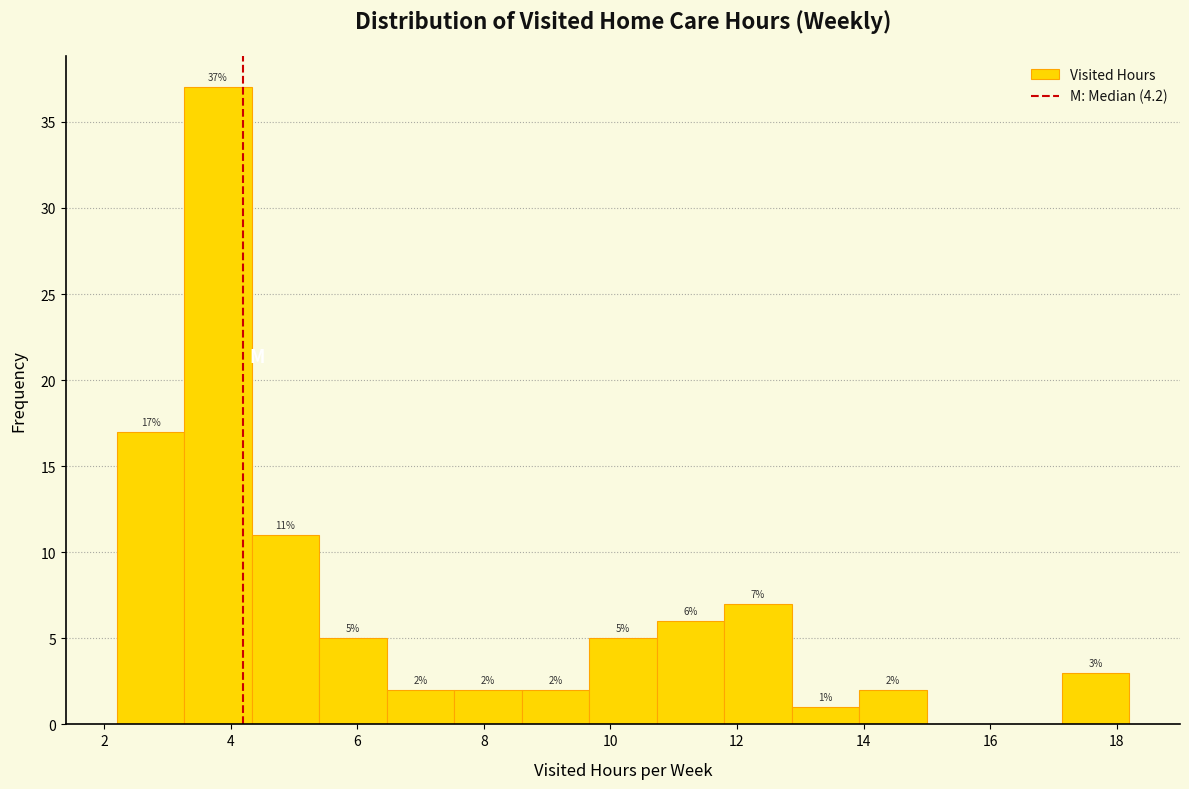

Which range on the x-axis has the tallest bar?

3.2 to 4.4